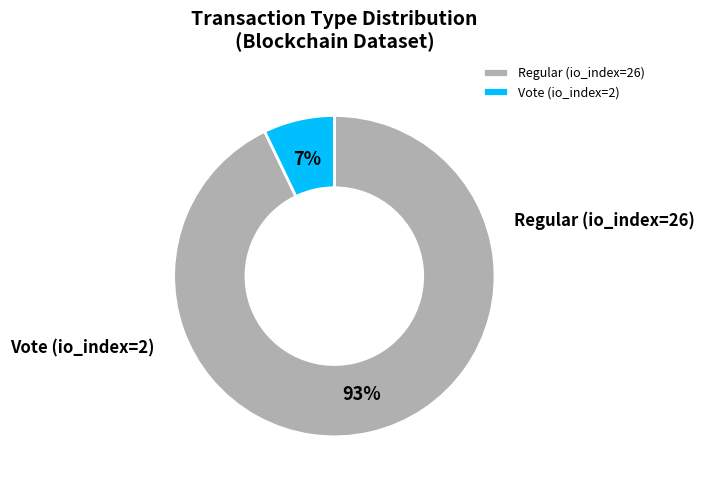

To the nearest percent, what portion does Vote (io_index=2) represent?

7%